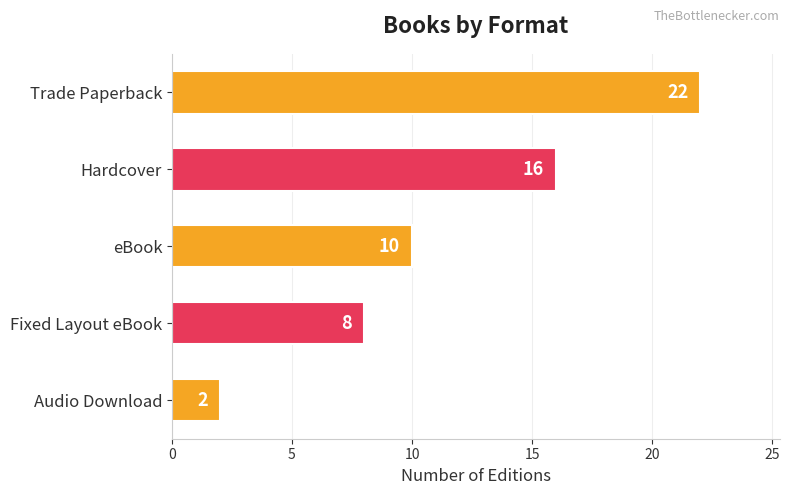

How many categories are shown in the chart?

5